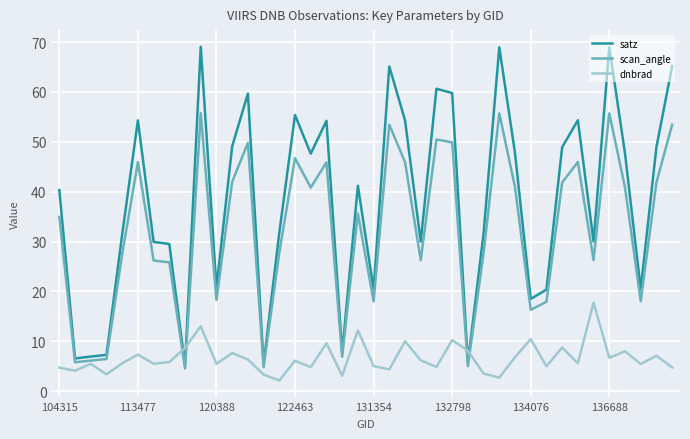

Which series has the widest spread of values?

satz